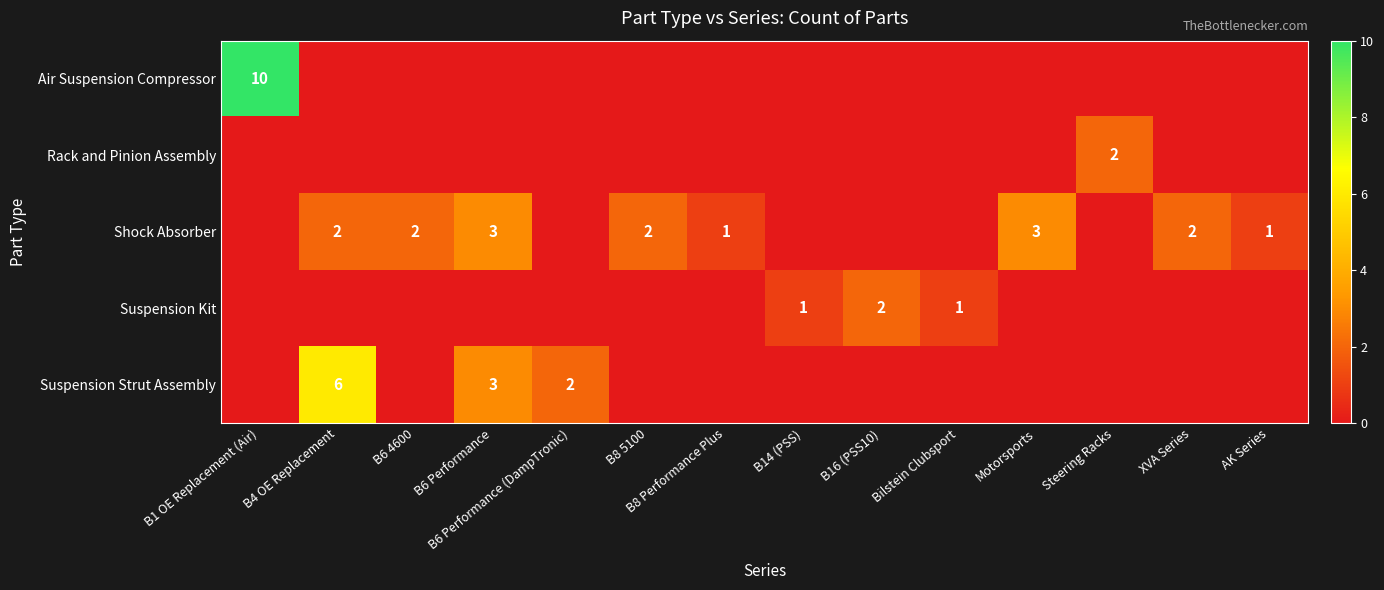

The Shock Absorber series shows 2 at XVA Series. True or false?

True